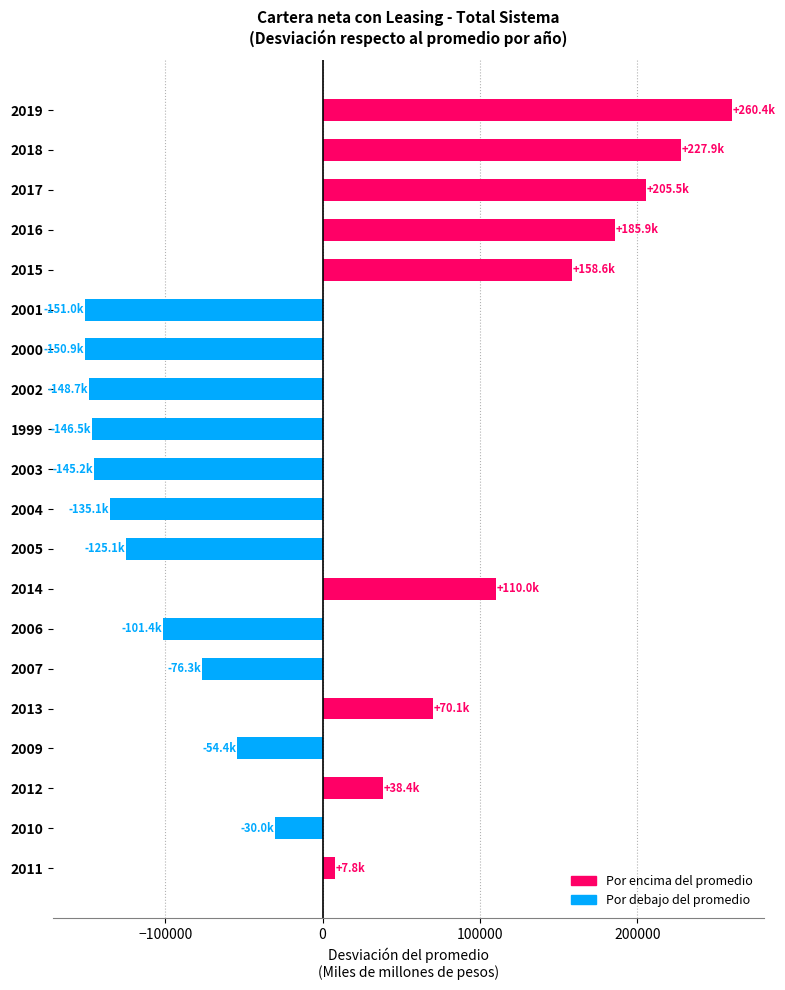

Read the value at 2009.

-54375.3